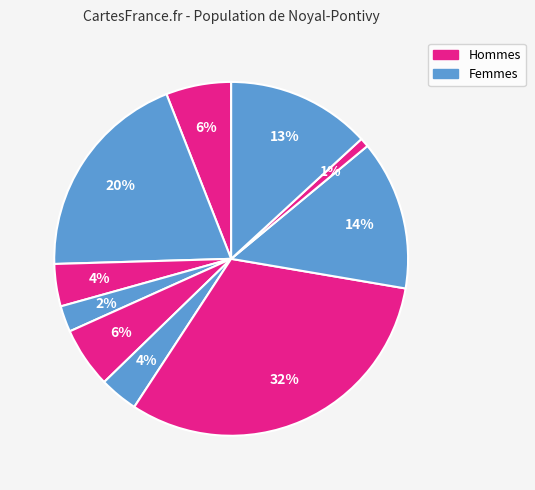

How many segments does this pie chart have?

10